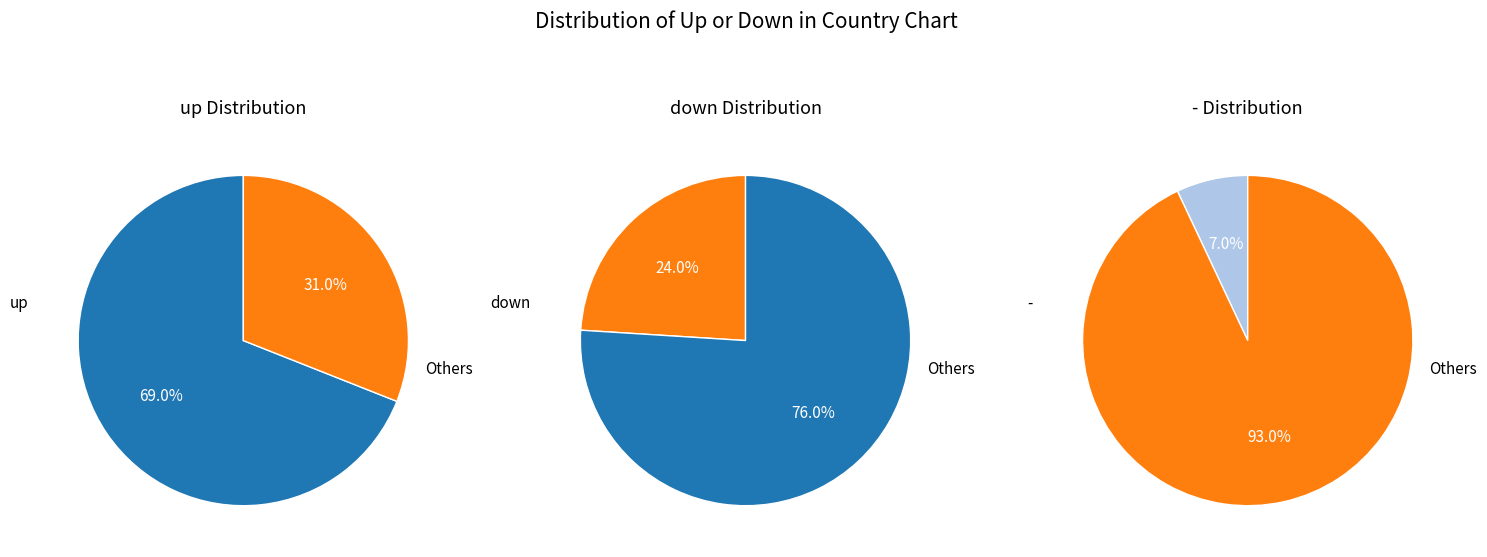

Combined, do - and down account for over 50%?

No